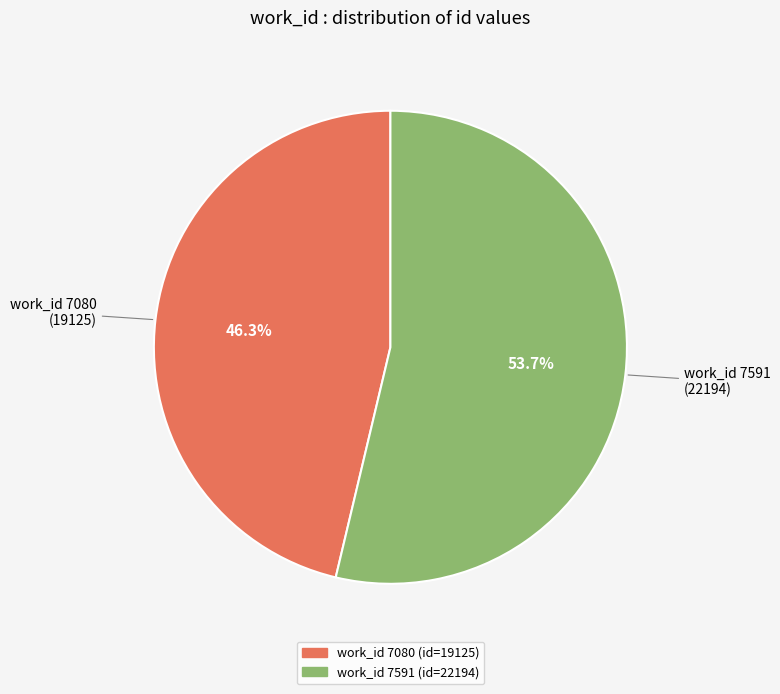

Which category has the smallest portion of the pie?

work_id 7080